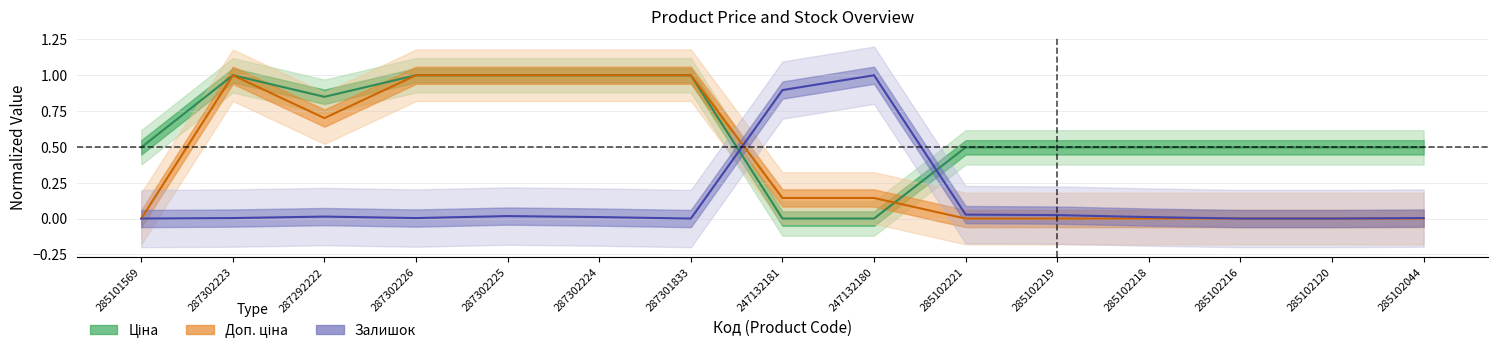

How many positive values does the Залишок series have?

11